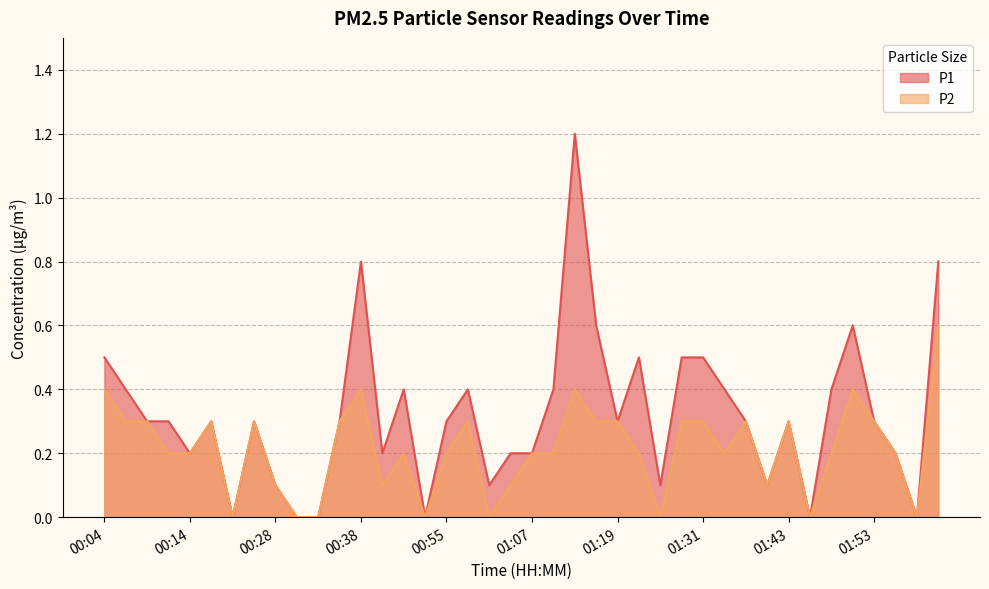

Rank the categories by P1 value from highest to lowest.

01:14, 00:38, 02:00, 01:17, 01:51, 00:04, 01:22, 01:26, 01:31, 00:06, 00:45, 00:57, 01:09, 01:34, 01:48, 00:09, 00:11, 00:19, 00:26, 00:35, 00:55, 01:19, 01:39, 01:43, 01:53, 00:14, 00:43, 01:05, 01:07, 01:56, 00:28, 01:02, 01:24, 01:41, 00:23, 00:31, 00:33, 00:50, 01:46, 01:58